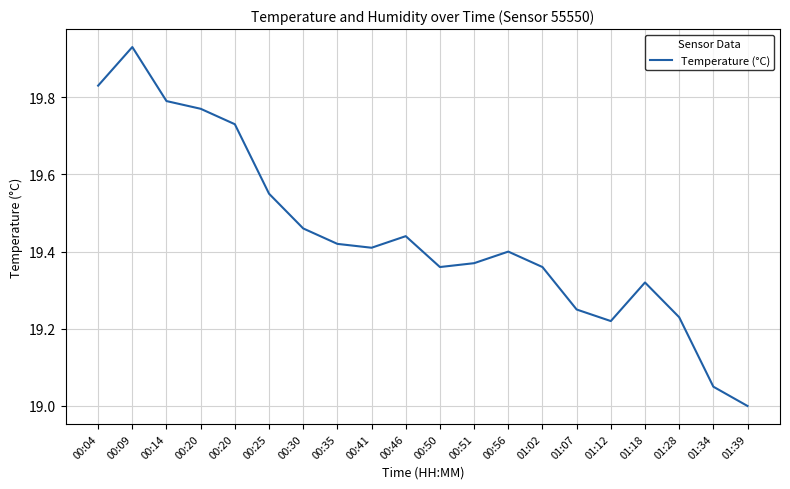

Reading right to left, extract all data points from this chart.

19.0	19.1	19.2	19.3	19.2	19.2	19.4	19.4	19.4	19.4	19.4	19.4	19.4	19.5	19.6	19.7	19.8	19.8	19.9	19.8